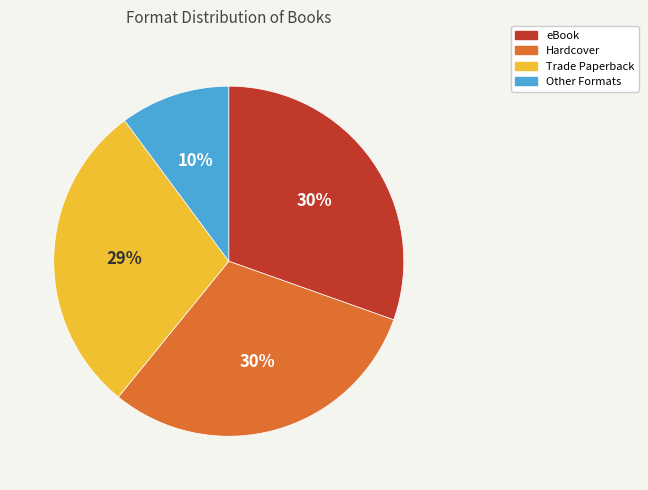

To the nearest percent, what portion does Trade Paperback represent?

29%